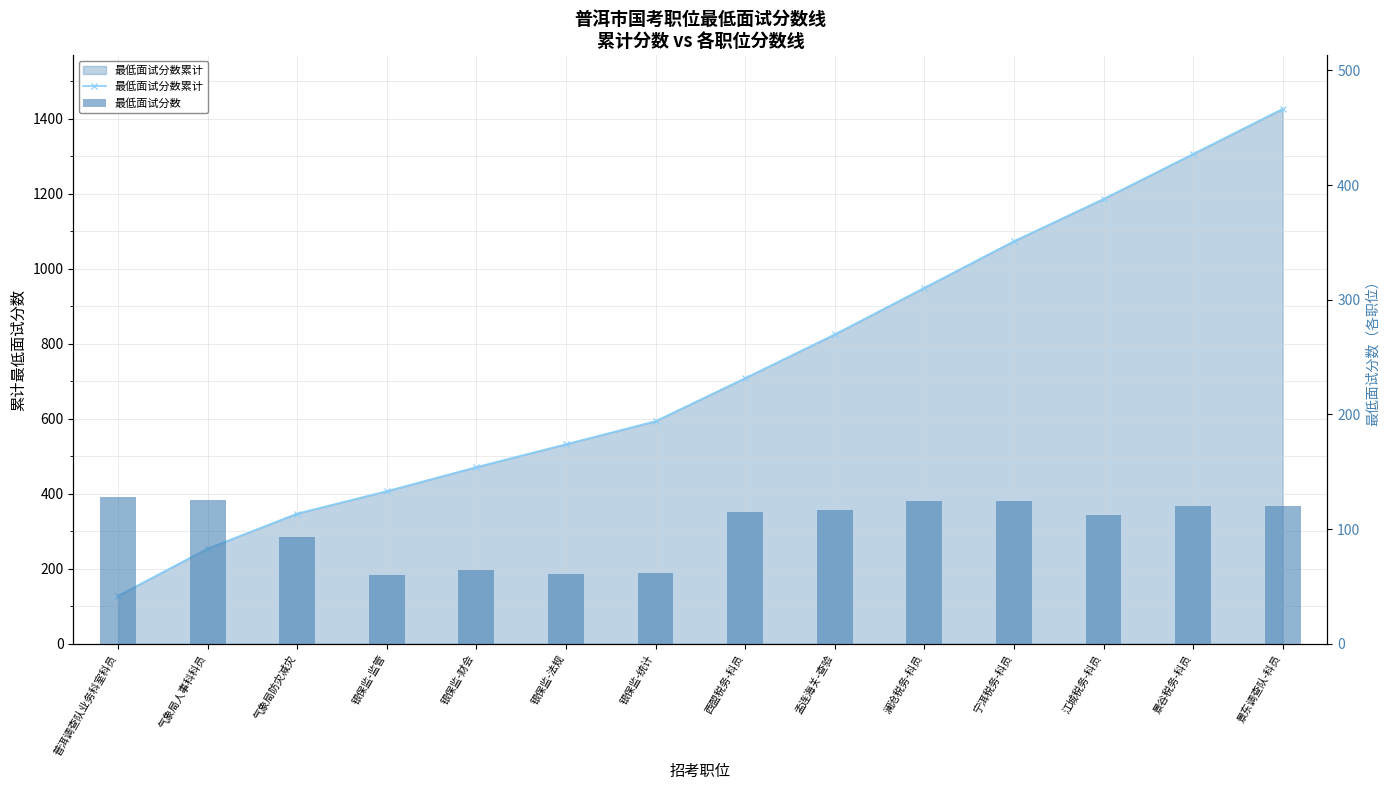

True or false: 最低面试分数 has a value of 218.5 at 气象局人事科科员.

False